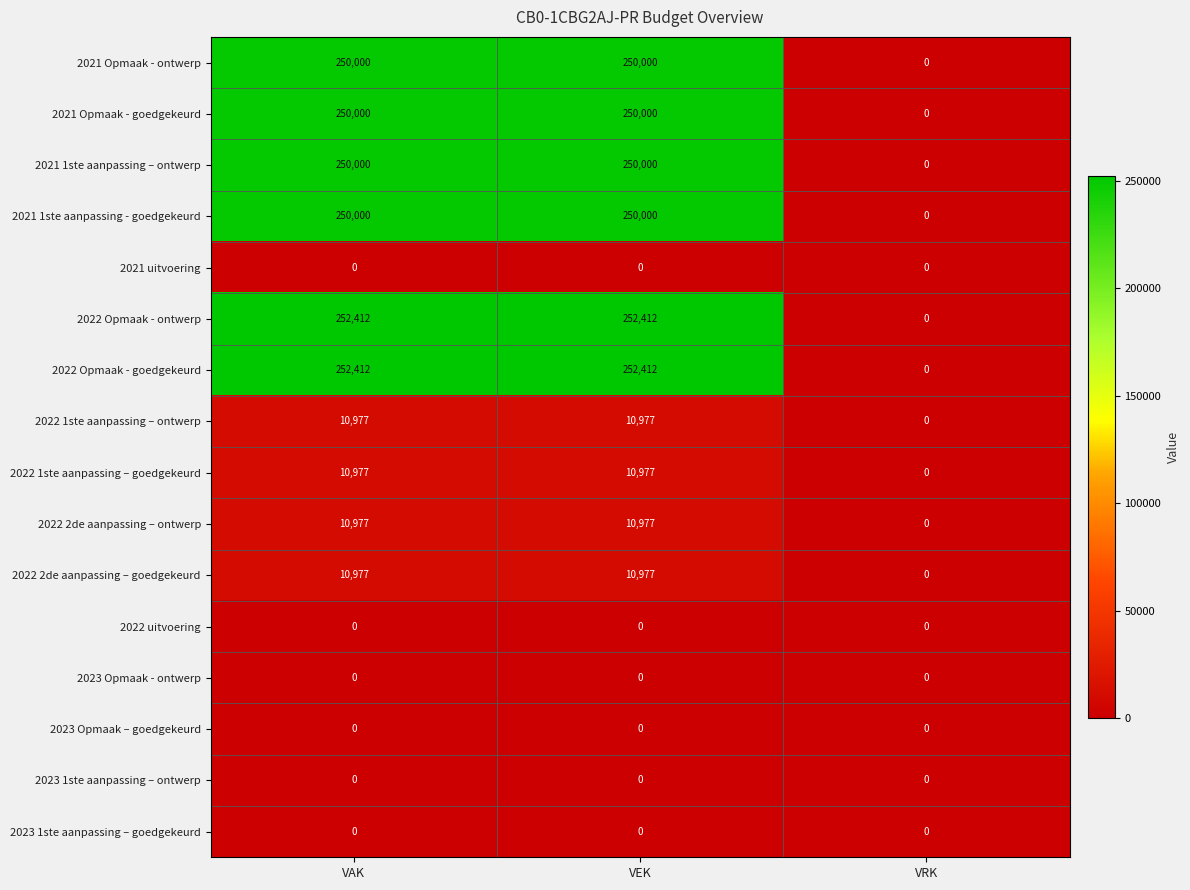

At how many categories does at least one series exceed 176808?

2